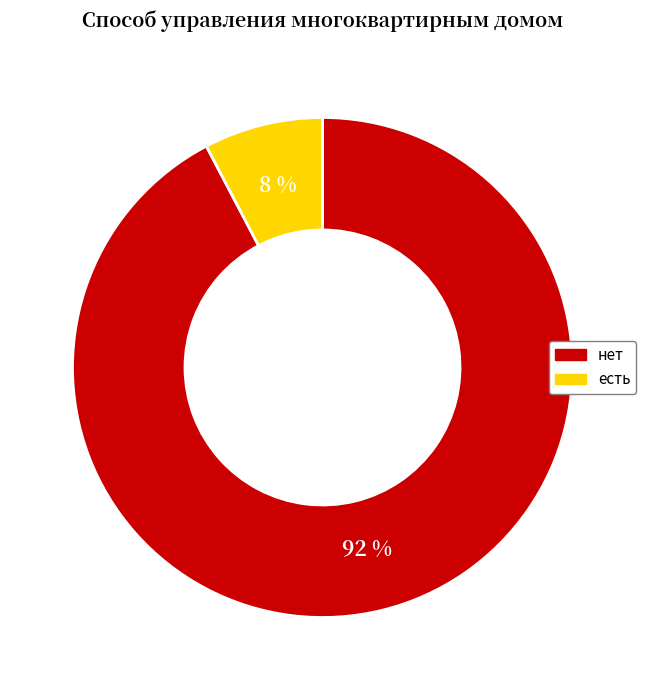

Is the sum of нет and есть greater than half?

Yes